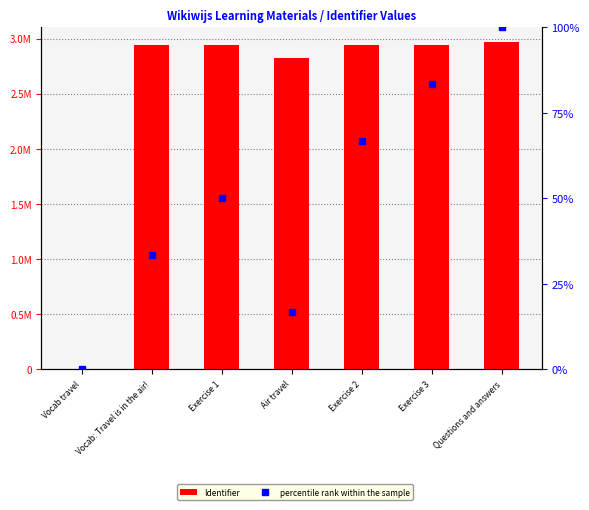

Which series has the largest range (max minus min)?

Identifier